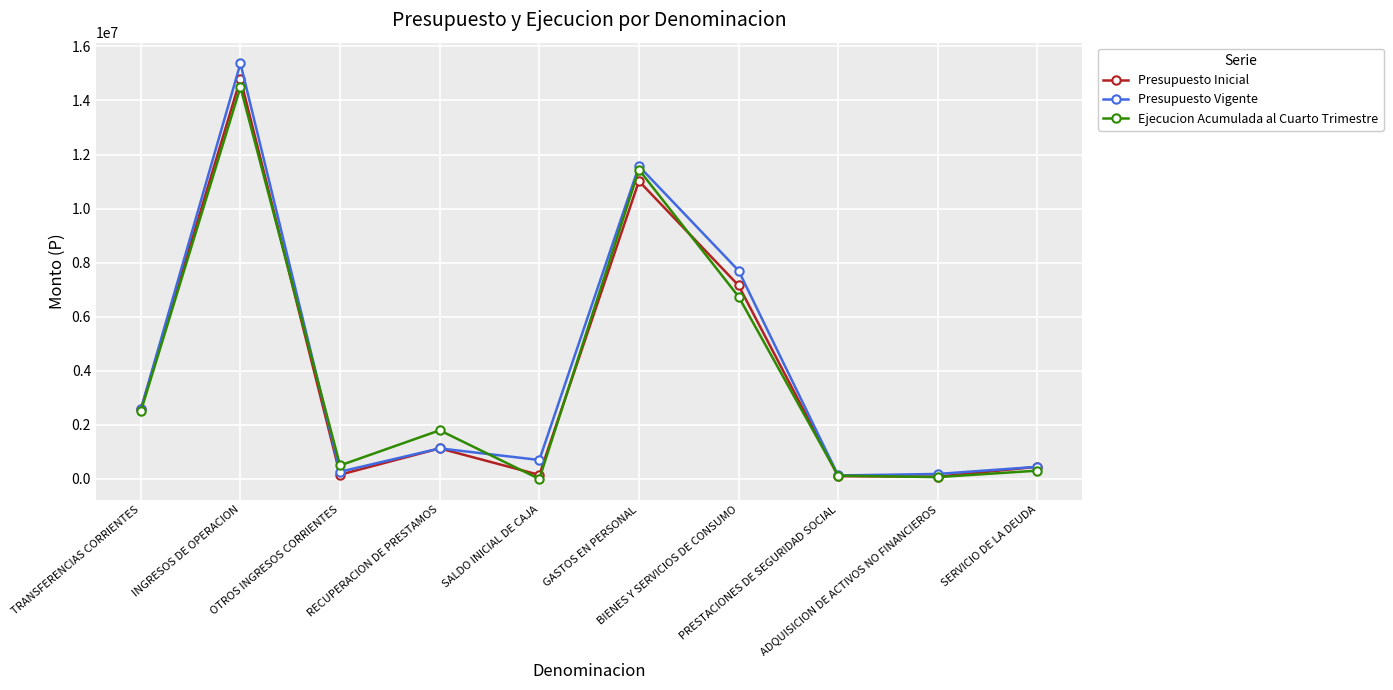

How many data points in Ejecucion Acumulada al Cuarto Trimestre are less than 1799230?

5